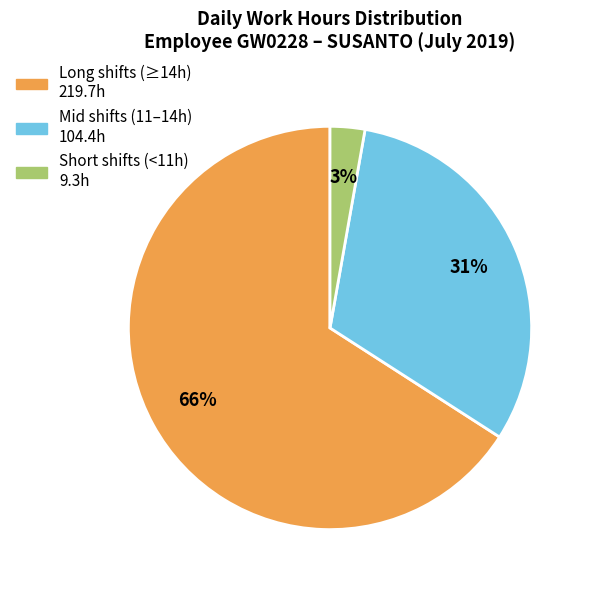

How many slices are in this pie chart?

3